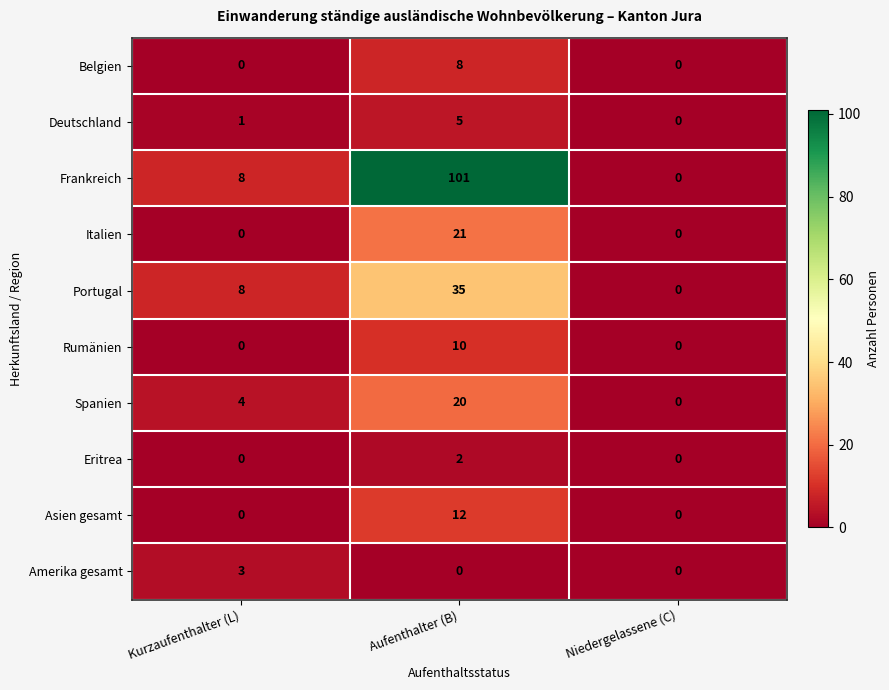

Which series has the widest spread of values?

Frankreich